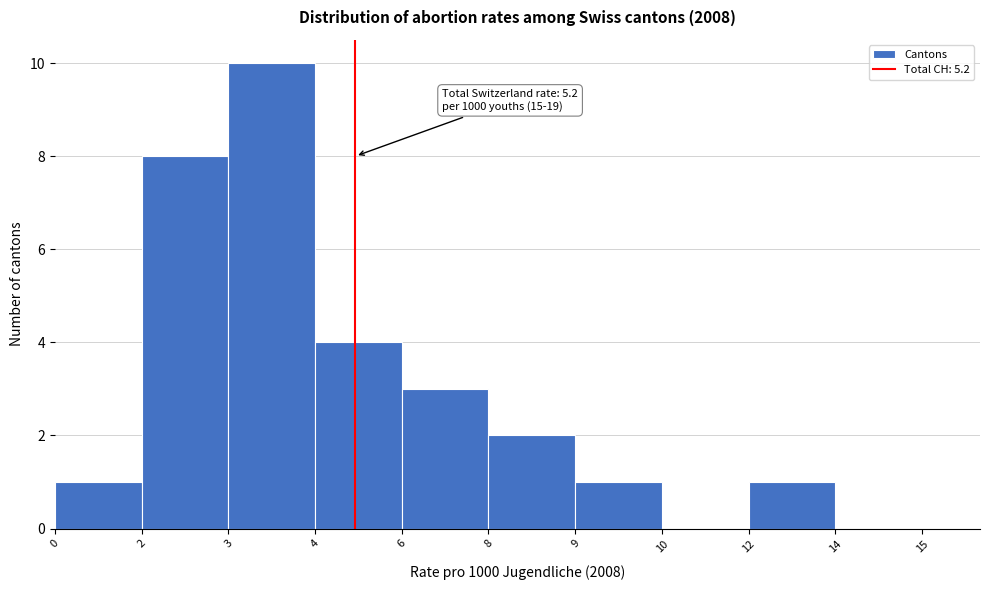

Reading left to right, extract all data points from this chart.

0=1	2=8	3=10	4=4	6=3	8=2	9=1	10=0	12=1	14=0